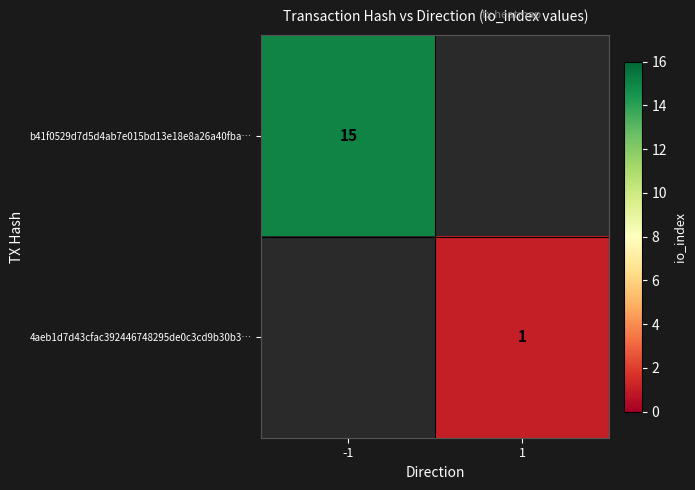

Which has a higher value, 1 or -1?

-1